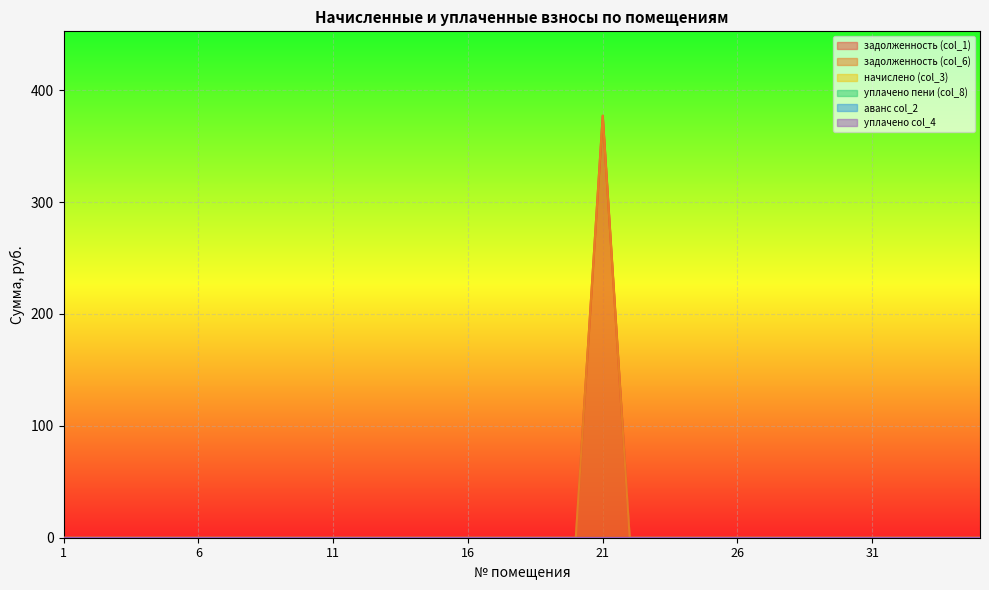

Which series has the largest total across all categories?

задолженность (col_1)